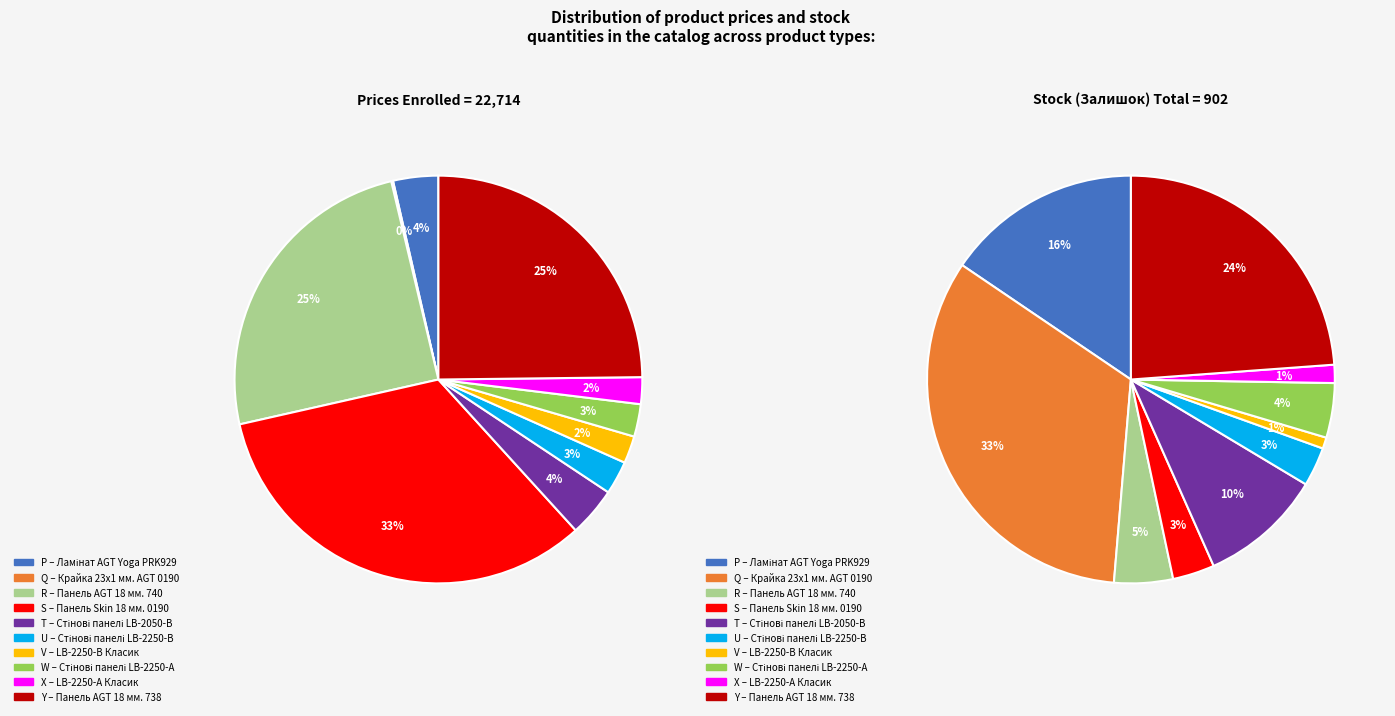

Count the number of slices in the pie.

10